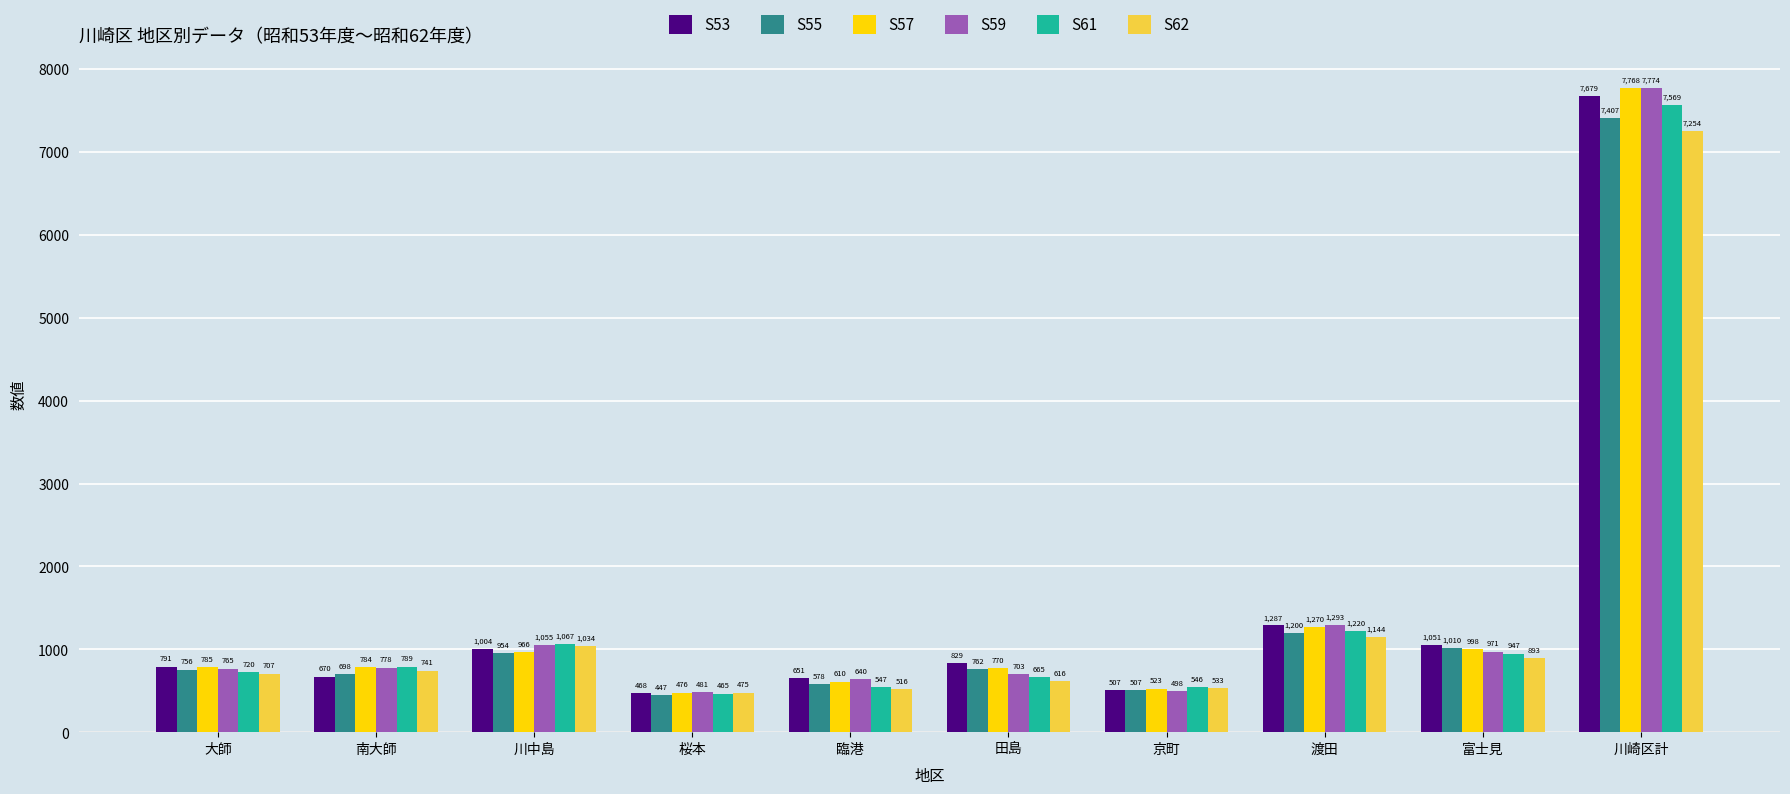

How many bars are there in each group?

6